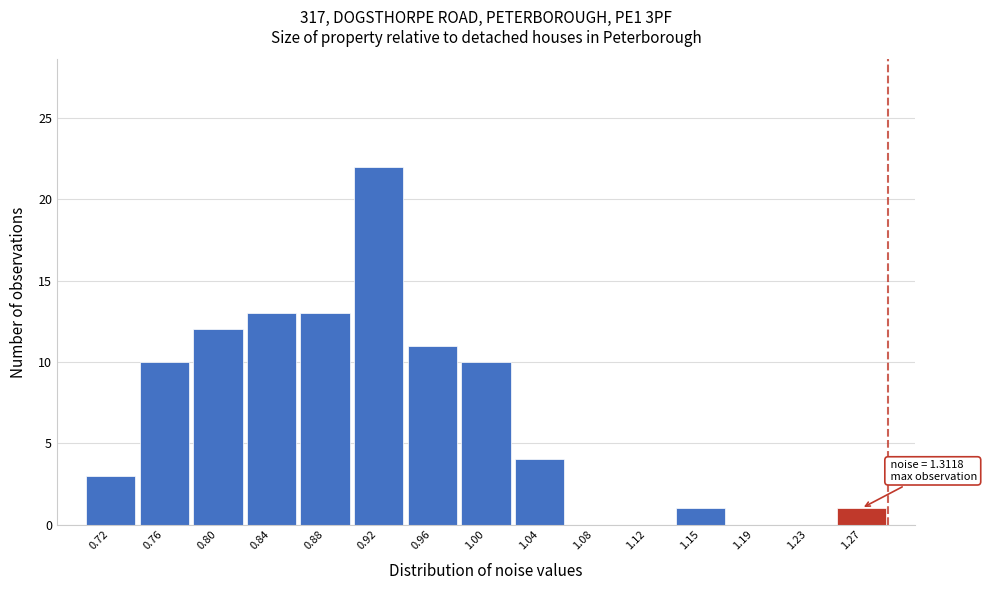

Reading right to left, what are all the values shown in this chart?

1.27=1	1.23=0	1.19=0	1.15=1	1.12=0	1.08=0	1.04=4	1.00=10	0.96=11	0.92=22	0.88=13	0.84=13	0.80=12	0.76=10	0.72=3